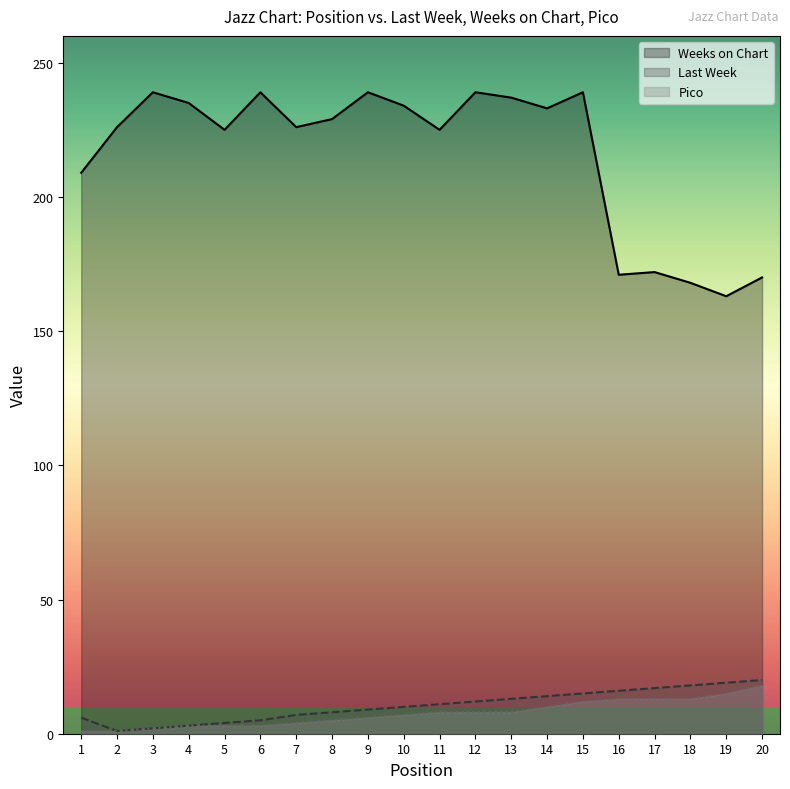

How many lines are shown in the chart?

3